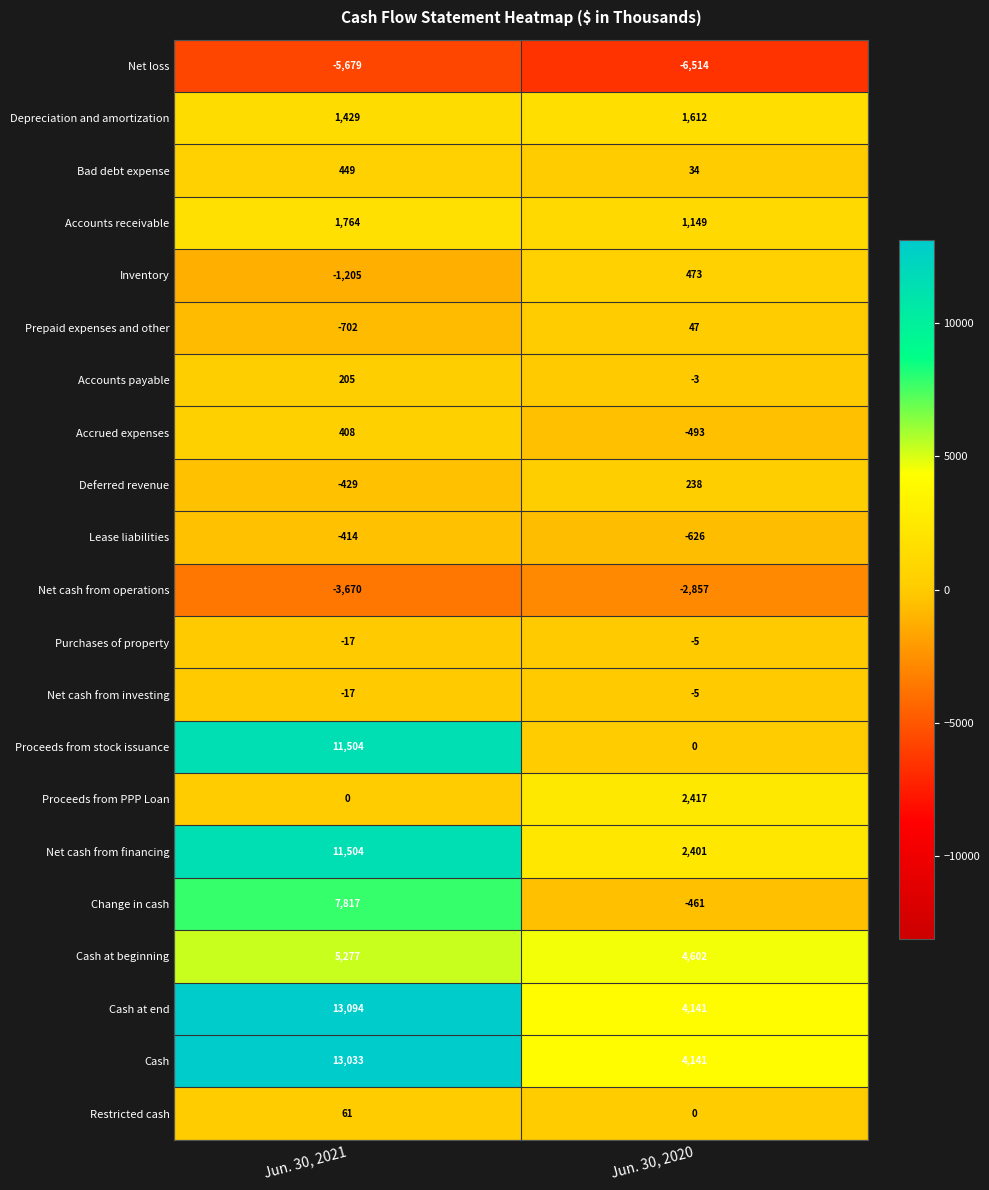

At which label is Cash at beginning closest to 4939?

Jun. 30, 2020